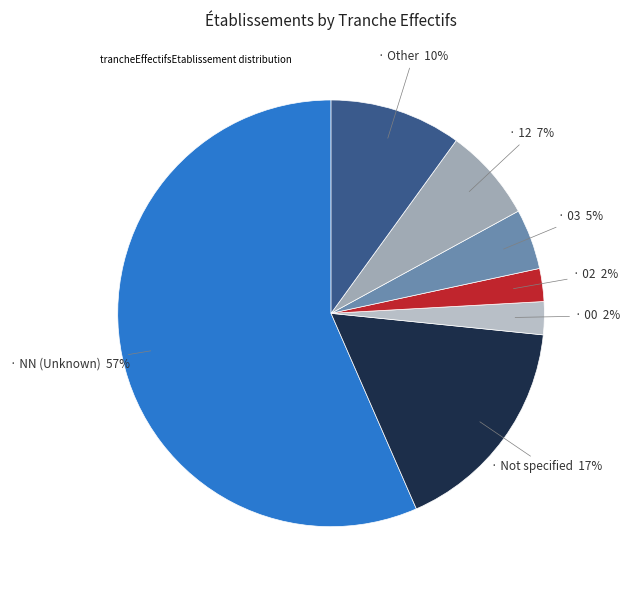

How many slices are in this pie chart?

7